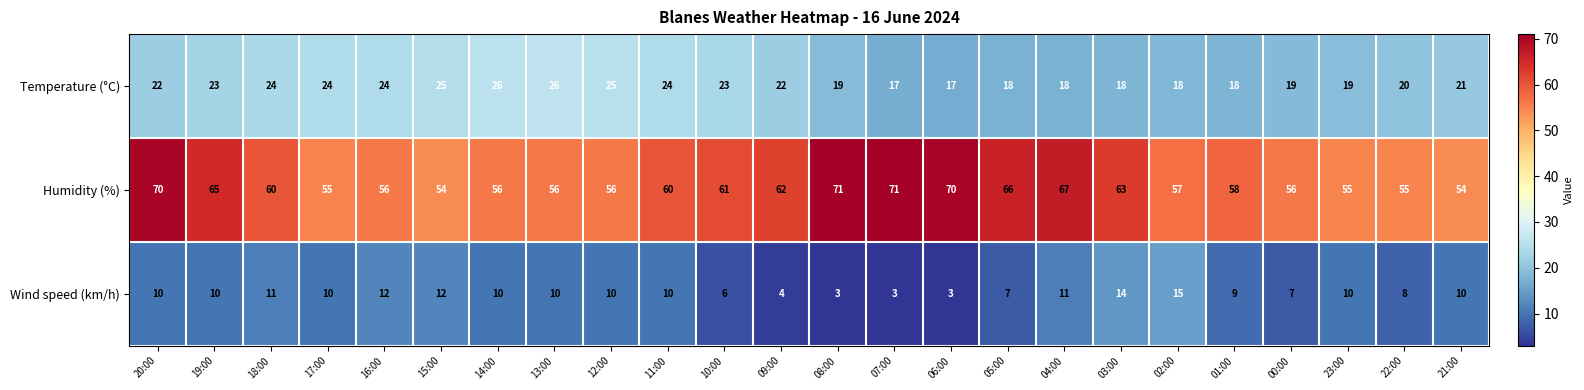

What is the smallest value displayed?

3